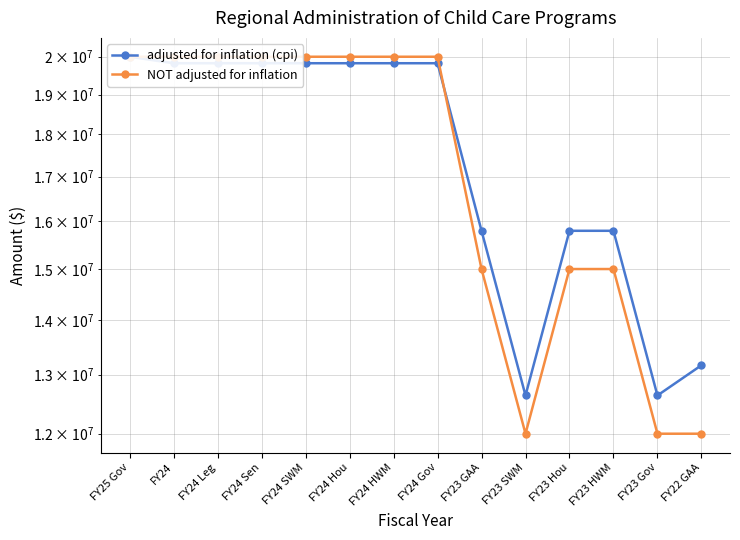

After their last crossing, which series has the higher values: adjusted for inflation (cpi) or NOT adjusted for inflation?

adjusted for inflation (cpi)